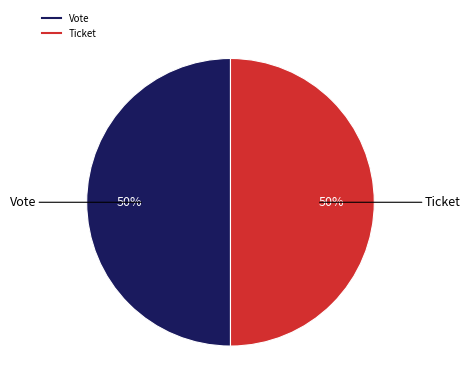

How many slices are in this pie chart?

2